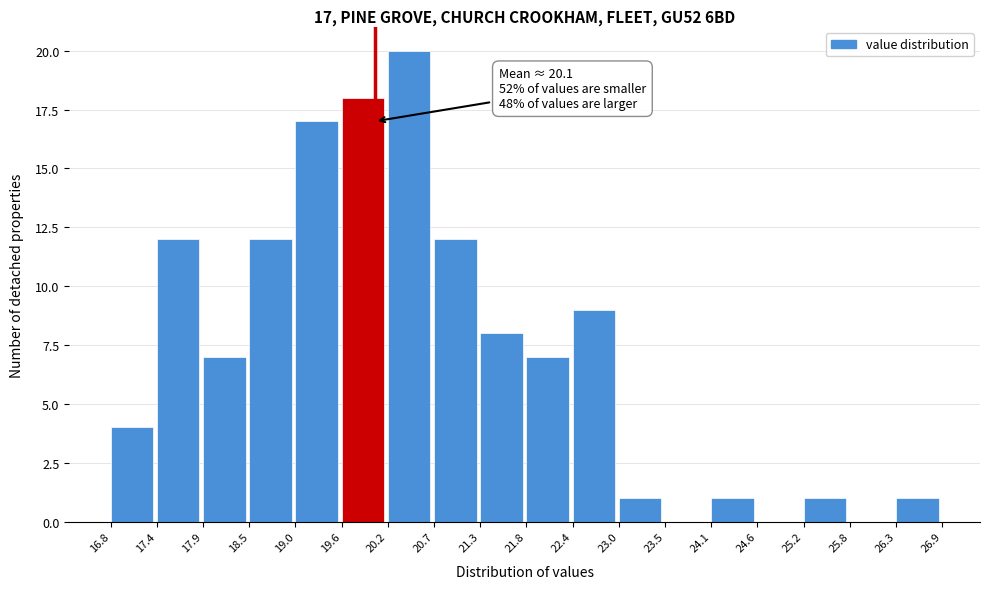

Which range on the x-axis has the tallest bar?

20.2 to 20.7